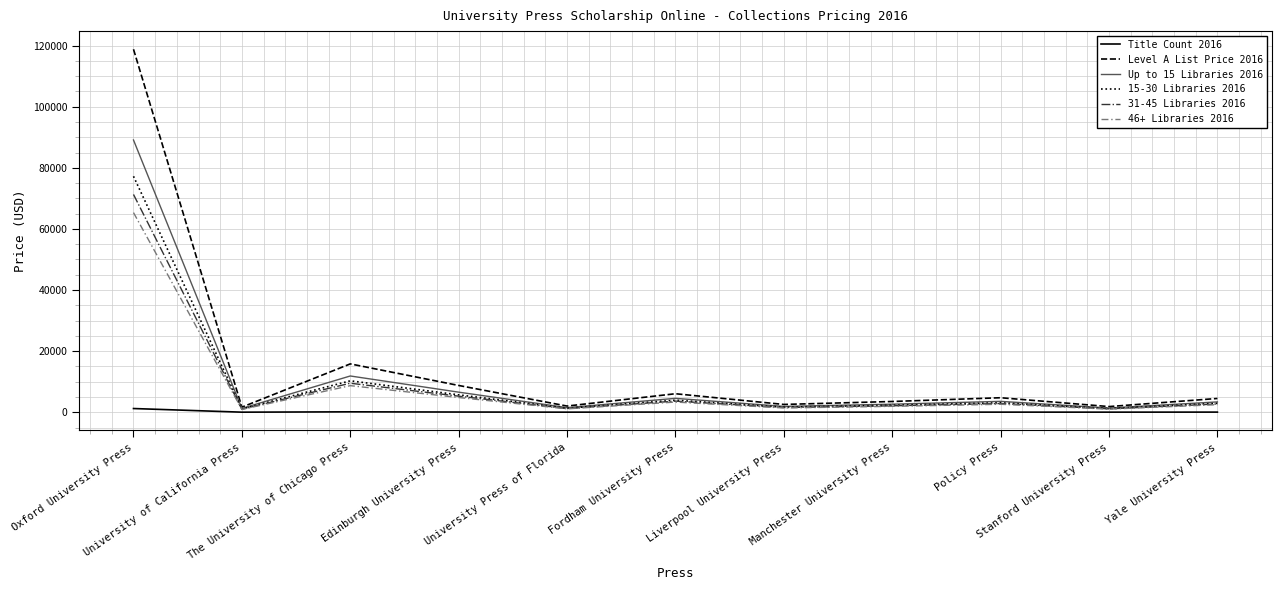

What is the average value of the Level A List Price 2016 series?

15482.5